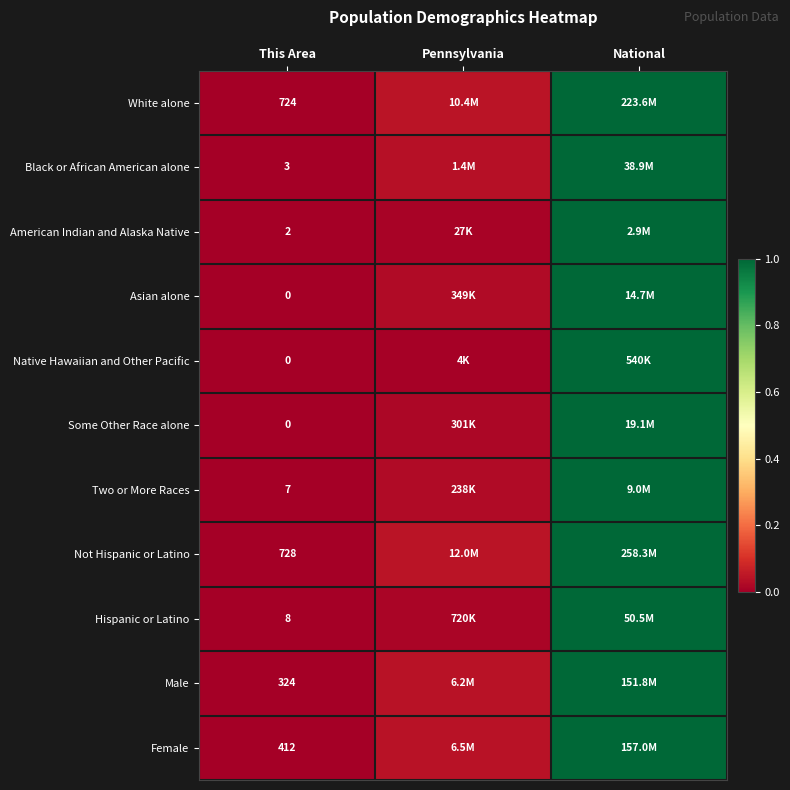

At how many categories does at least one series exceed 0?

2